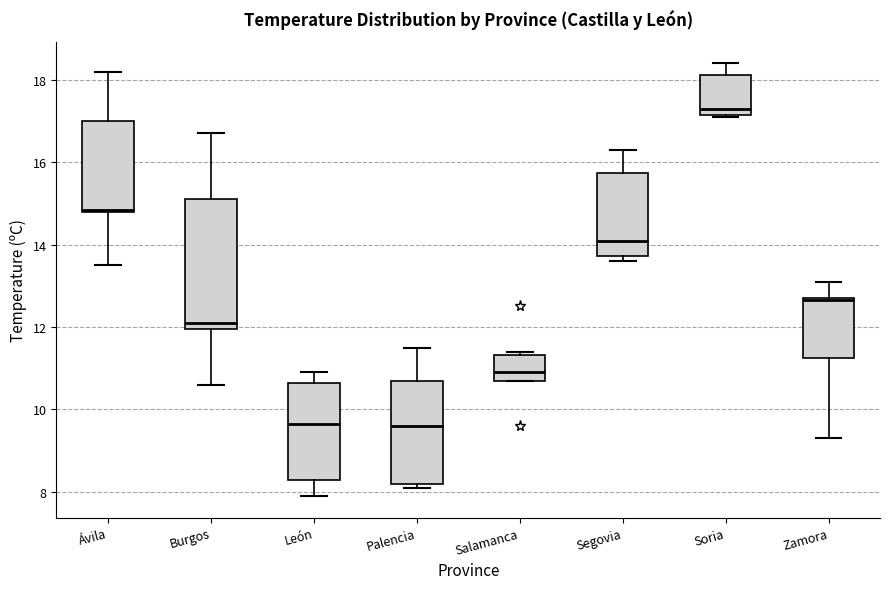

Reading left to right, transcribe this box plot: for each box, give where its median line is, the range the box spans, and where its two whiskers end, as read against the y-axis. The values are not printed on the chart, so give them approximately, as read against the axis.

Ávila: median 14.8, box 14.8 to 17.0, whiskers 13.6 to 18.2
Burgos: median 12.2, box 12.0 to 15.2, whiskers 10.6 to 16.8
León: median 9.6, box 8.2 to 10.6, whiskers 8.0 to 11.0
Palencia: median 9.6, box 8.2 to 10.8, whiskers 8.2 (just below the box's lower edge) to 11.6
Salamanca: median 11.0, box 10.8 to 11.4, whiskers 10.8 to 11.4 (just above the box's upper edge)
Segovia: median 14.2, box 13.8 to 15.8, whiskers 13.6 to 16.4
Soria: median 17.4, box 17.2 to 18.2, whiskers 17.2 to 18.4
Zamora: median 12.6, box 11.2 to 12.8, whiskers 9.4 to 13.2